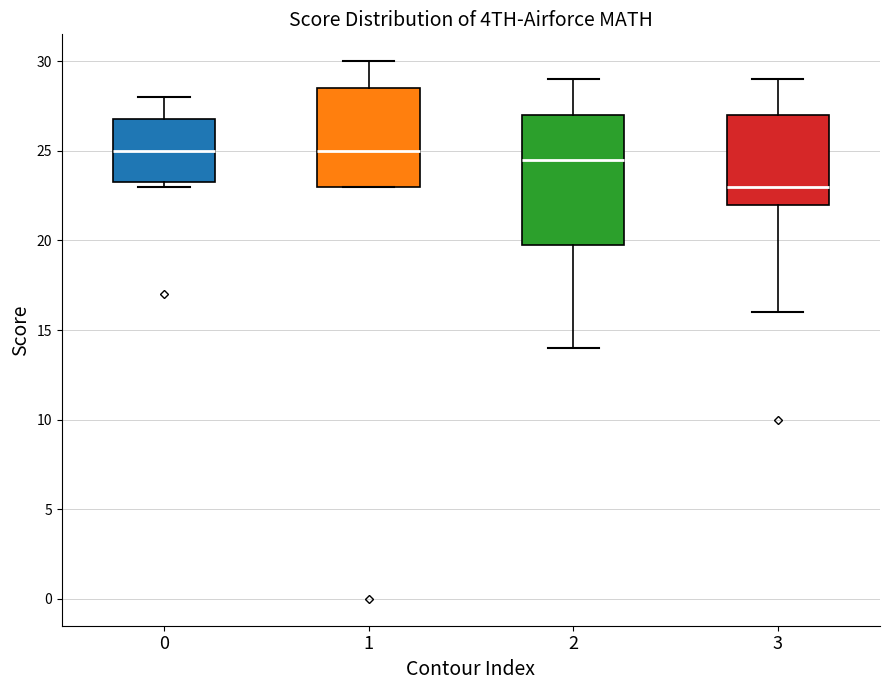

Where is the upper edge of the box at x = 0 on the y-axis? The values are not printed on the chart, so give them approximately, as read against the axis.

27.0